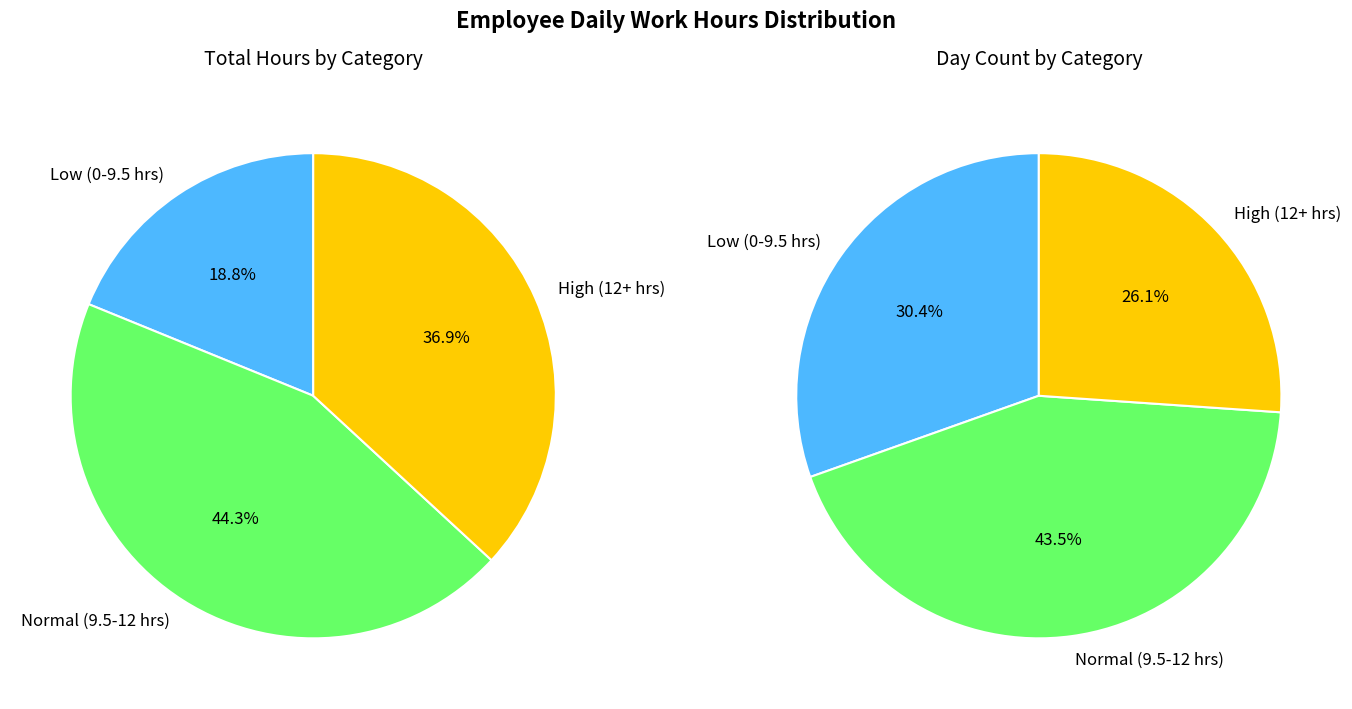

Is it true that 6-Sat is 1% of the pie?

False